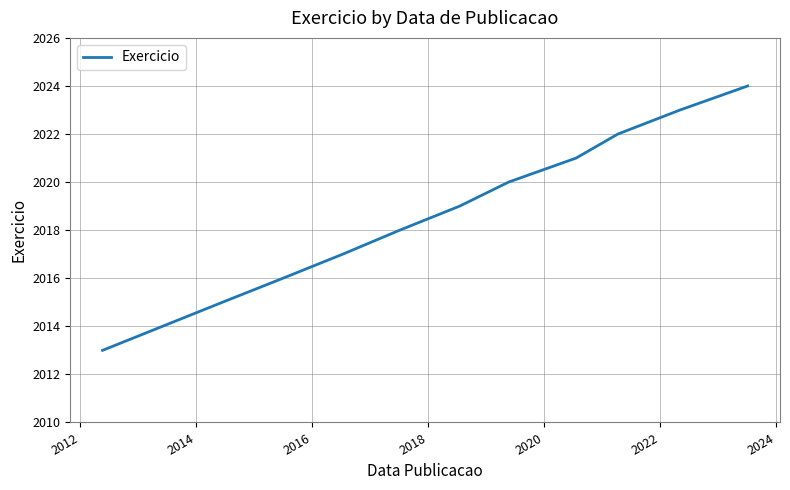

What is the difference between the maximum and second lowest values?

9